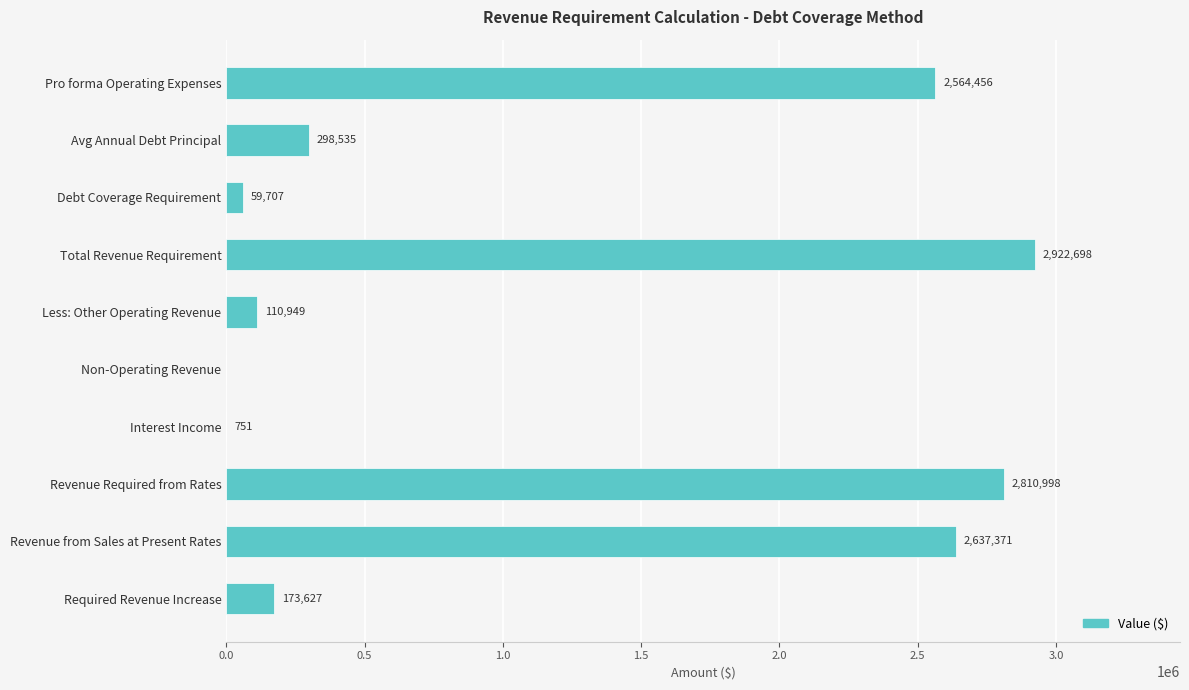

Are the bars horizontal?

Yes